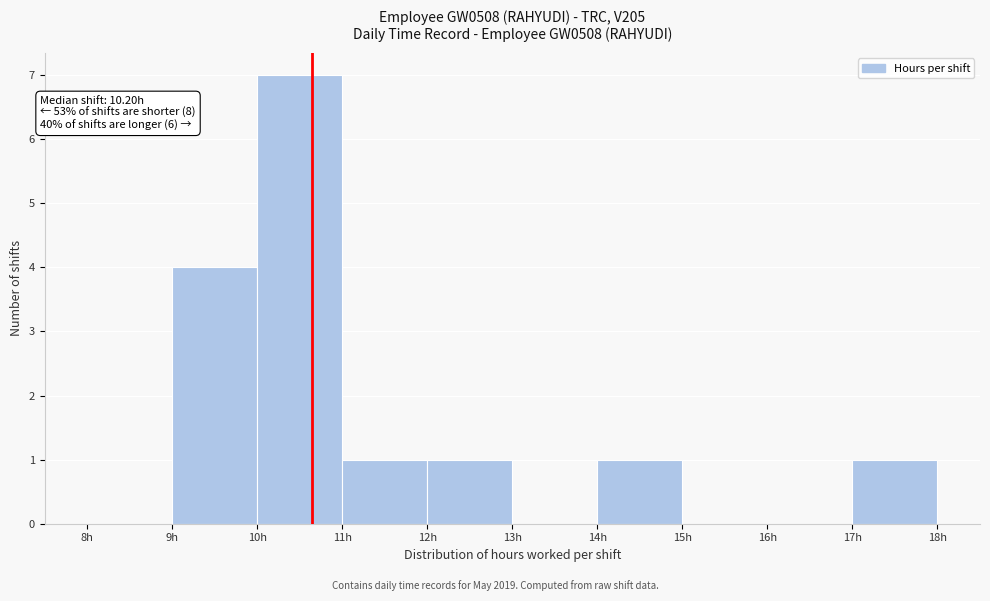

Which range on the x-axis has the tallest bar?

10 to 11